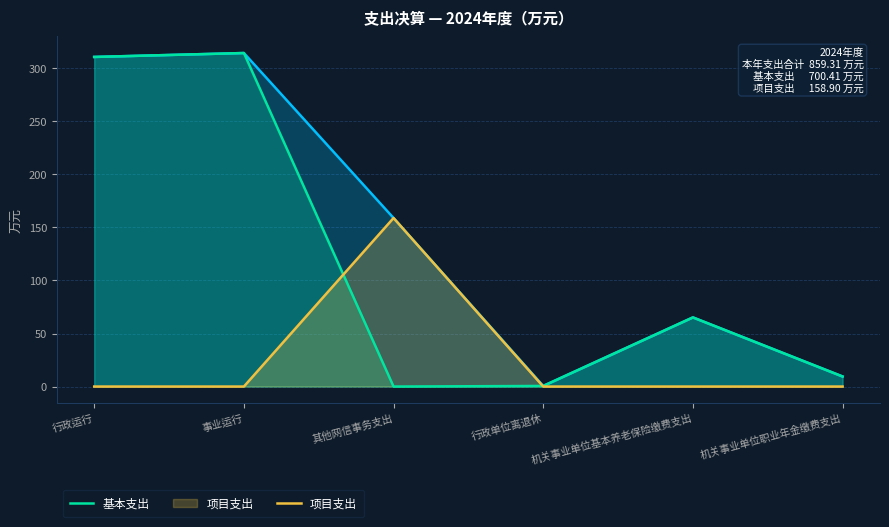

Reading left to right, extract all data points from this chart.

本年支出合计: 行政运行=310.8	事业运行=314.4	其他网信事务支出=158.9	行政单位离退休=0.6	机关事业单位基本养老保险缴费支出=65.2	机关事业单位职业年金缴费支出=9.5
基本支出: 行政运行=310.8	事业运行=314.4	其他网信事务支出=0.0	行政单位离退休=0.6	机关事业单位基本养老保险缴费支出=65.2	机关事业单位职业年金缴费支出=9.5
项目支出: 行政运行=0.0	事业运行=0.0	其他网信事务支出=158.9	行政单位离退休=0.0	机关事业单位基本养老保险缴费支出=0.0	机关事业单位职业年金缴费支出=0.0